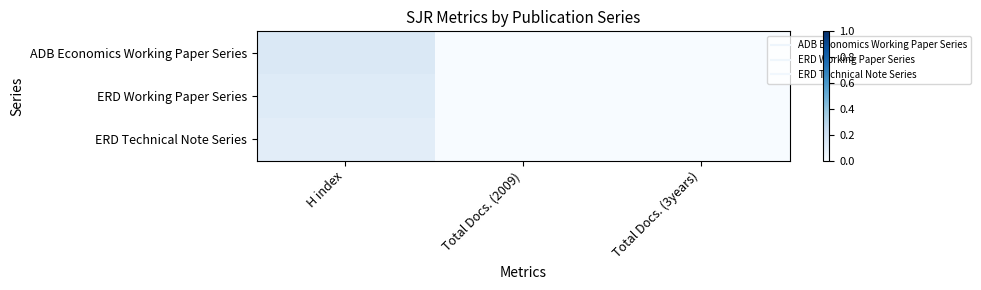

Which series has the largest total across all categories?

ADB Economics Working Paper Series